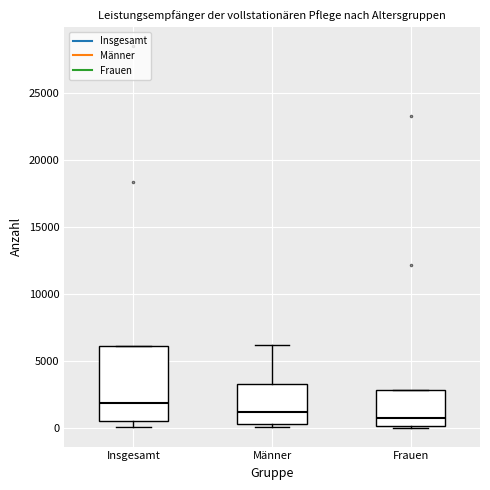

Reading left to right, transcribe this box plot: for each box, give where its median line is, the range the box spans, and where its two whiskers end, as read against the y-axis. The values are not printed on the chart, so give them approximately, as read against the axis.

Insgesamt: median 2000, box 500 to 6000, whiskers 0 to 6000
Männer: median 1000, box 500 to 3000, whiskers 0 to 6000
Frauen: median 500, box 0 to 3000, whiskers 0 to 3000